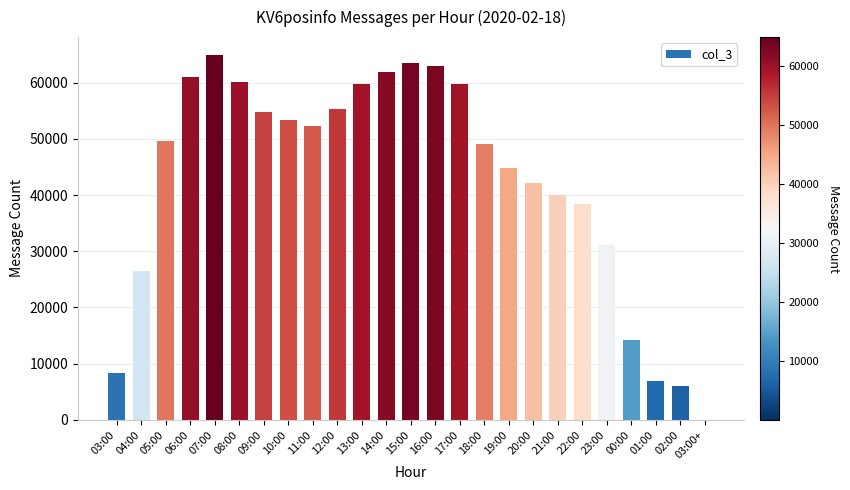

What is the sum of all values?

1067023